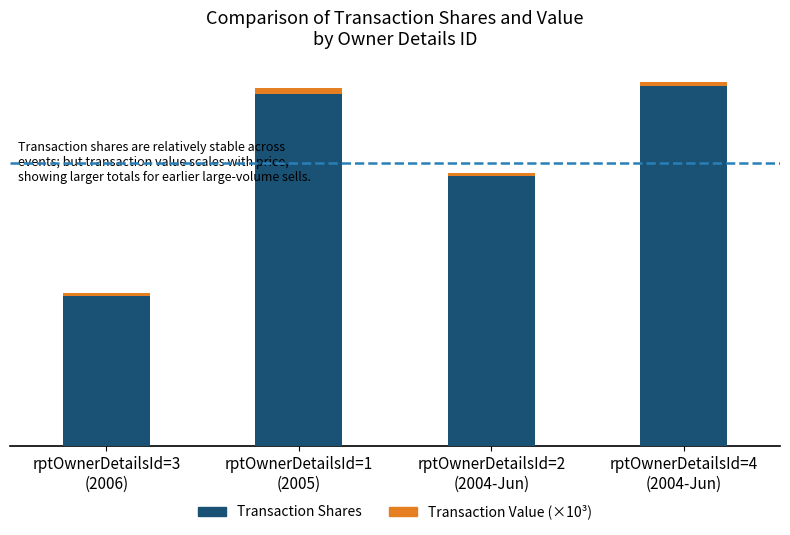

What are all the series names shown in the legend?

Transaction Shares, Transaction Value (×10³)